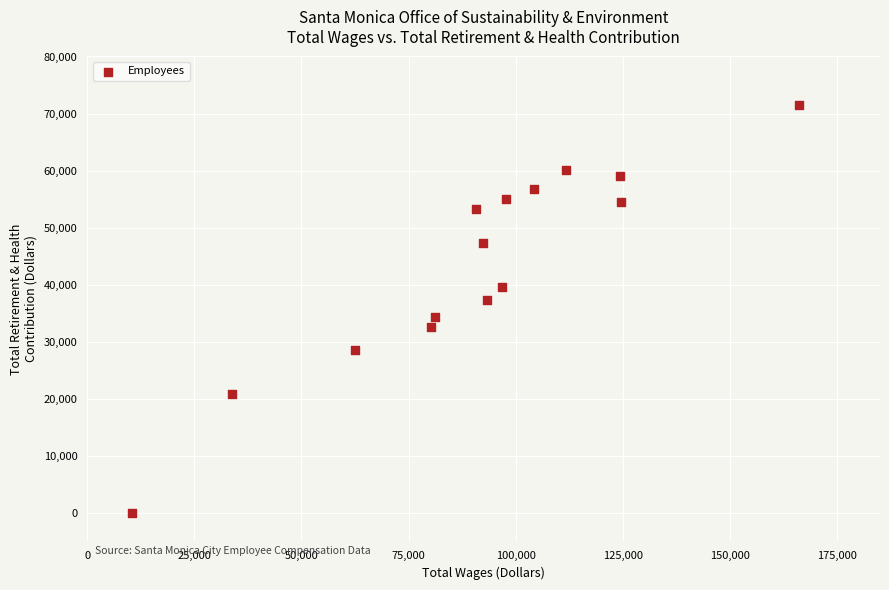

What is the range of X values (max minus min)?

155830